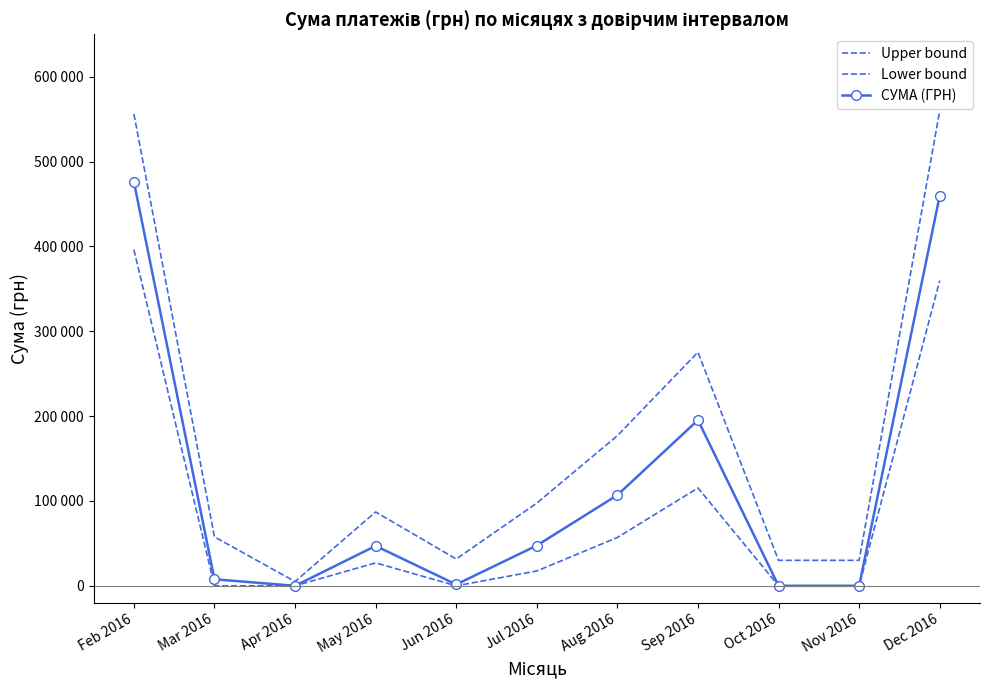

What is the difference between the maximum and minimum values in the Upper bound series?

554718.3